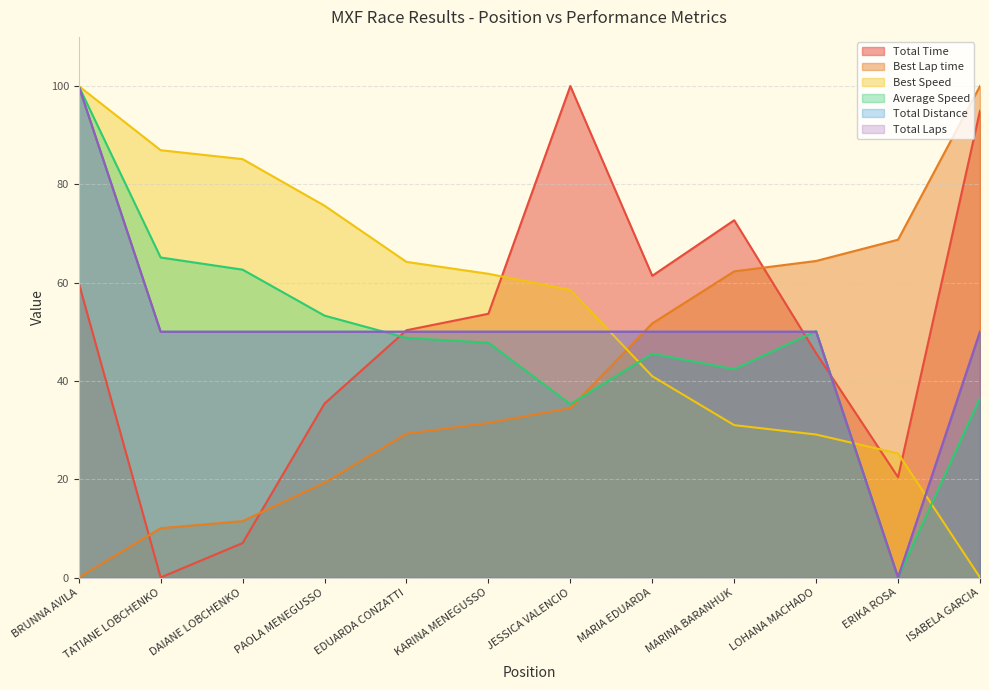

Is the value of Best Speed at KARINA MENEGUSSO greater than the value of Average Speed at KARINA MENEGUSSO?

Yes